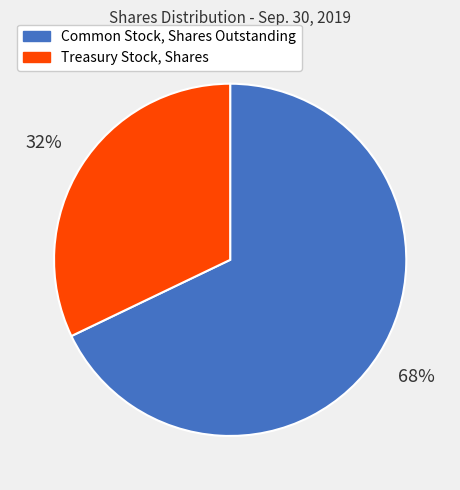

Does Treasury Stock, Shares account for over 50% of the chart?

No